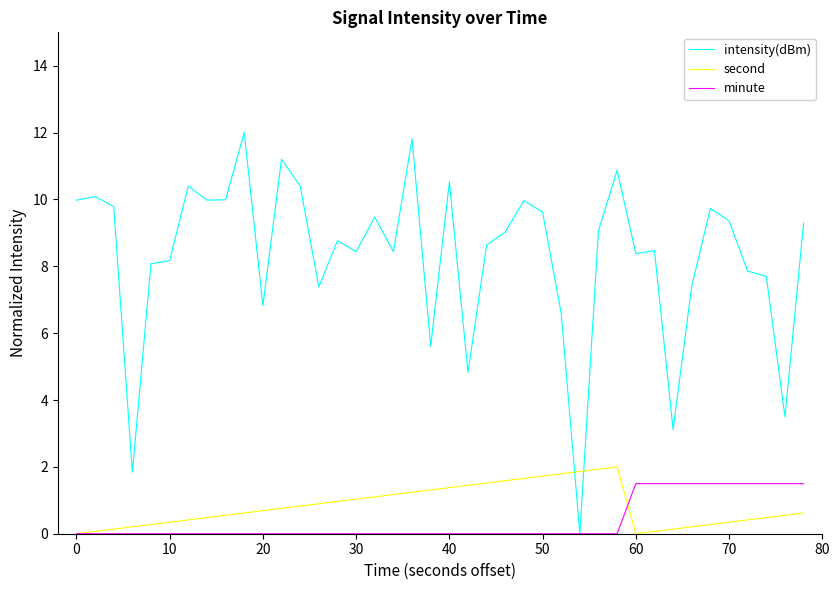

Which series has the largest total across all categories?

intensity(dBm)